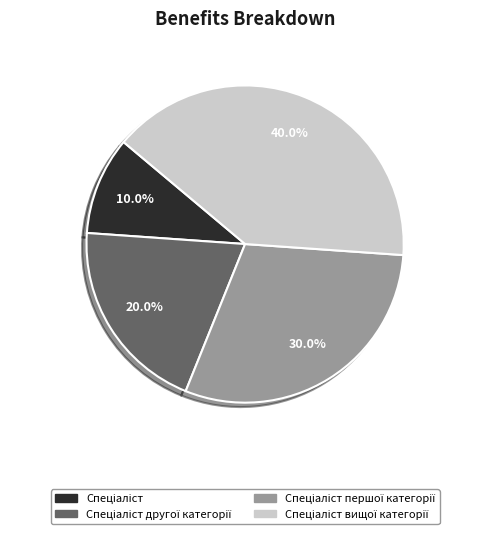

Is there a majority slice in this chart?

No